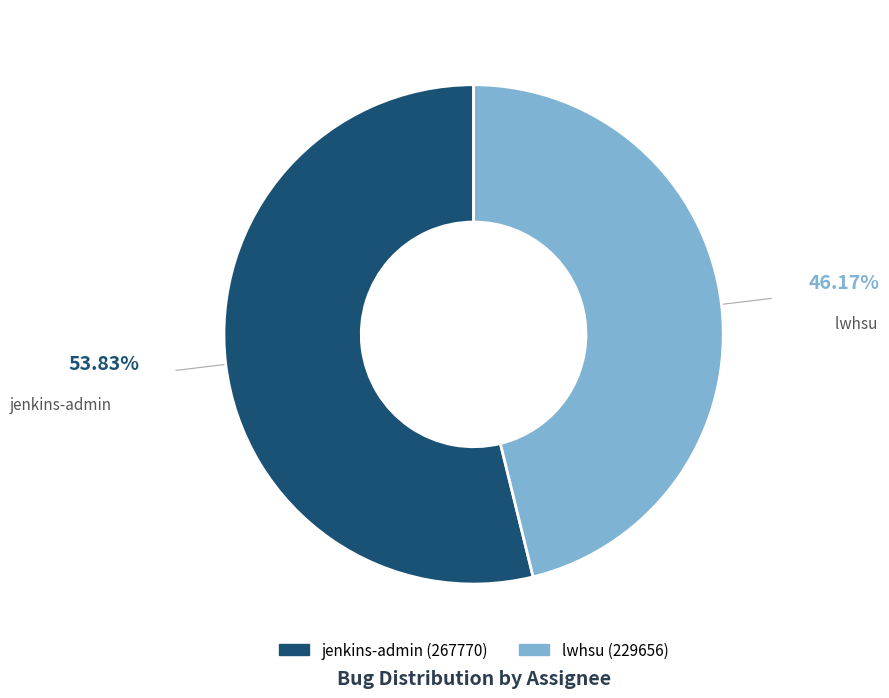

What is the total percentage of lwhsu and jenkins-admin?

100.0%